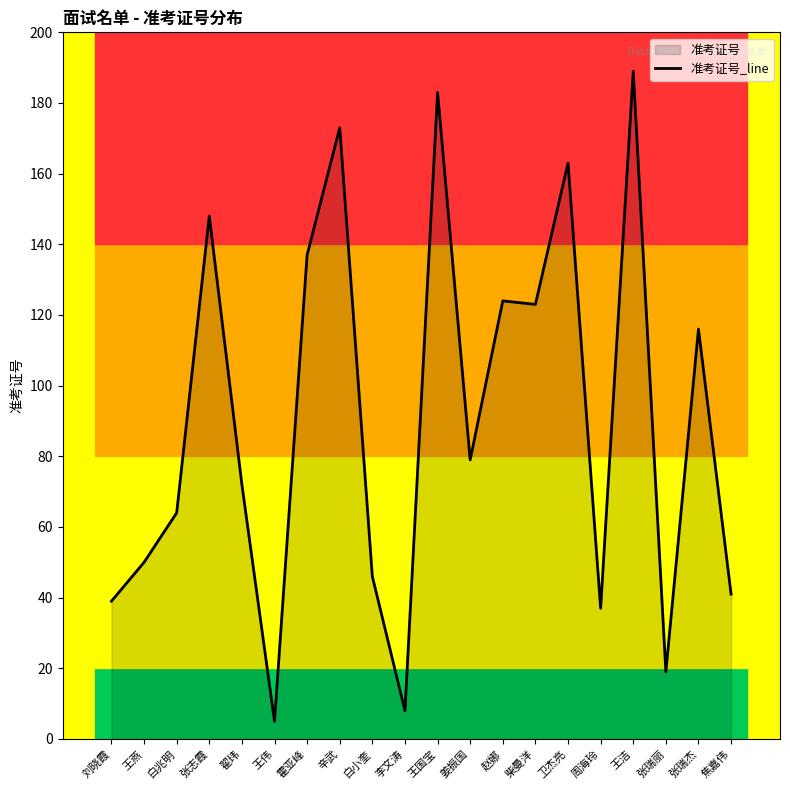

What is the sum of all values?

1816